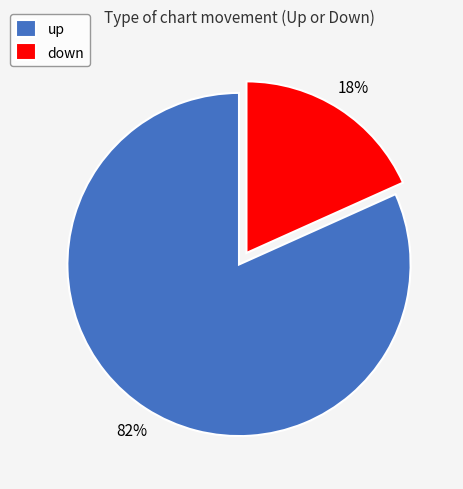

To the nearest percent, what is the average slice percentage?

50%